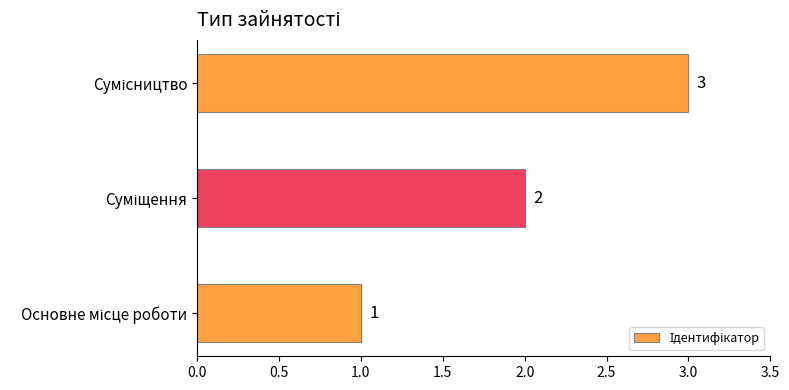

What is the sum of all values?

6